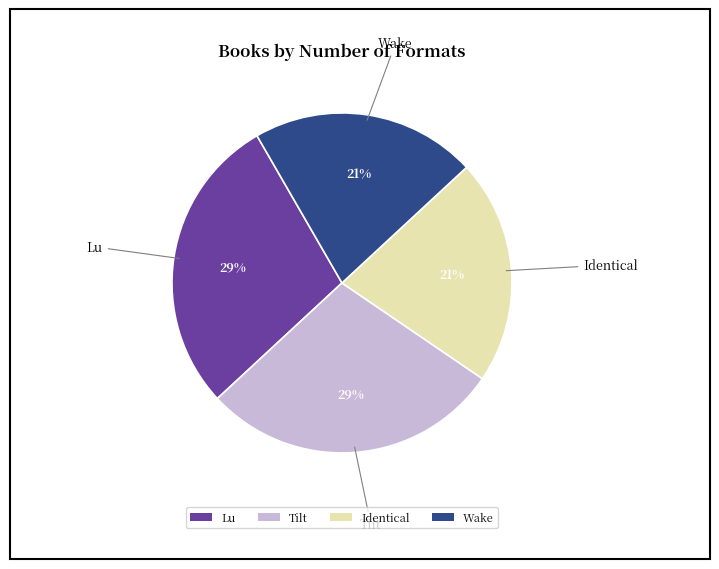

What percentage is the Wake slice, to the nearest percent?

21%